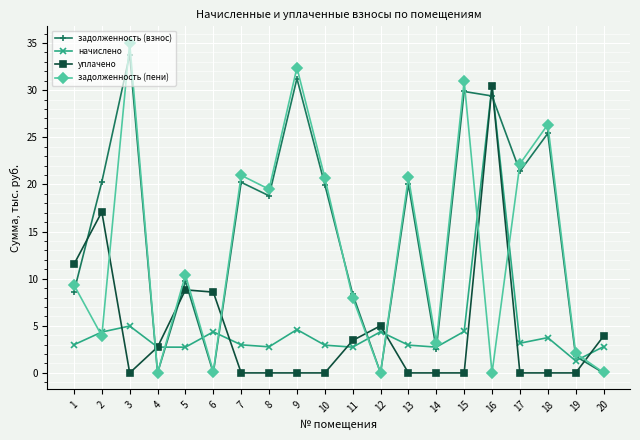

Where does the задолженность (взнос) series first go above 19?

2